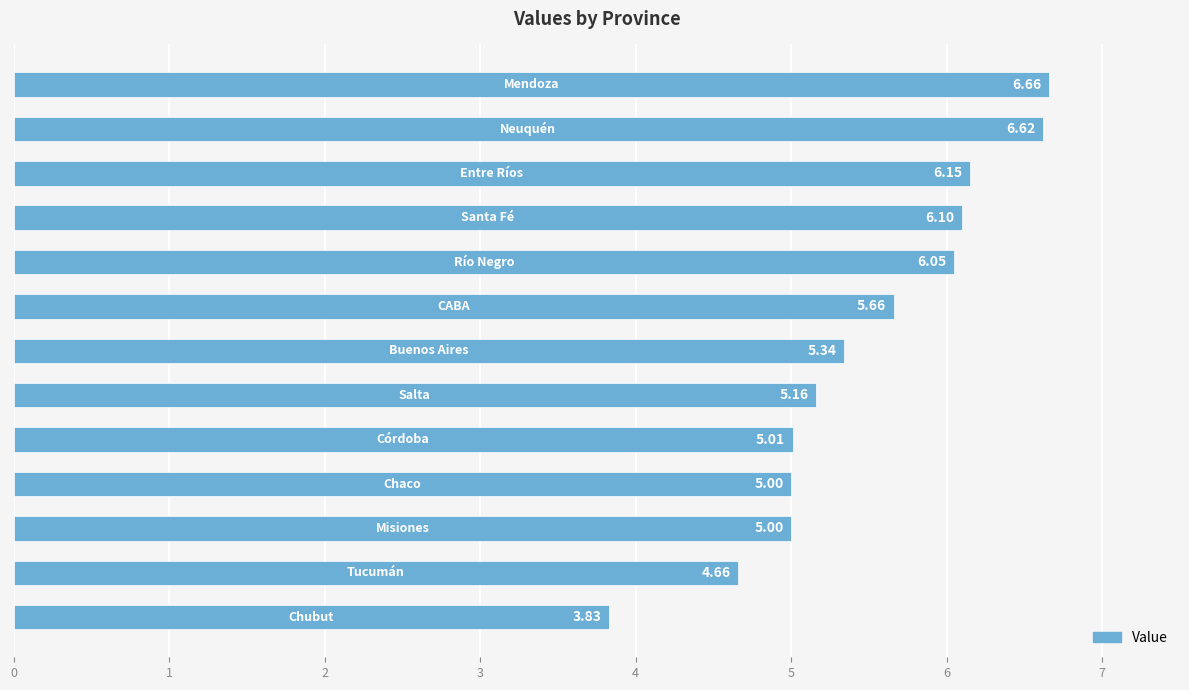

What is the sum of all values?

71.2